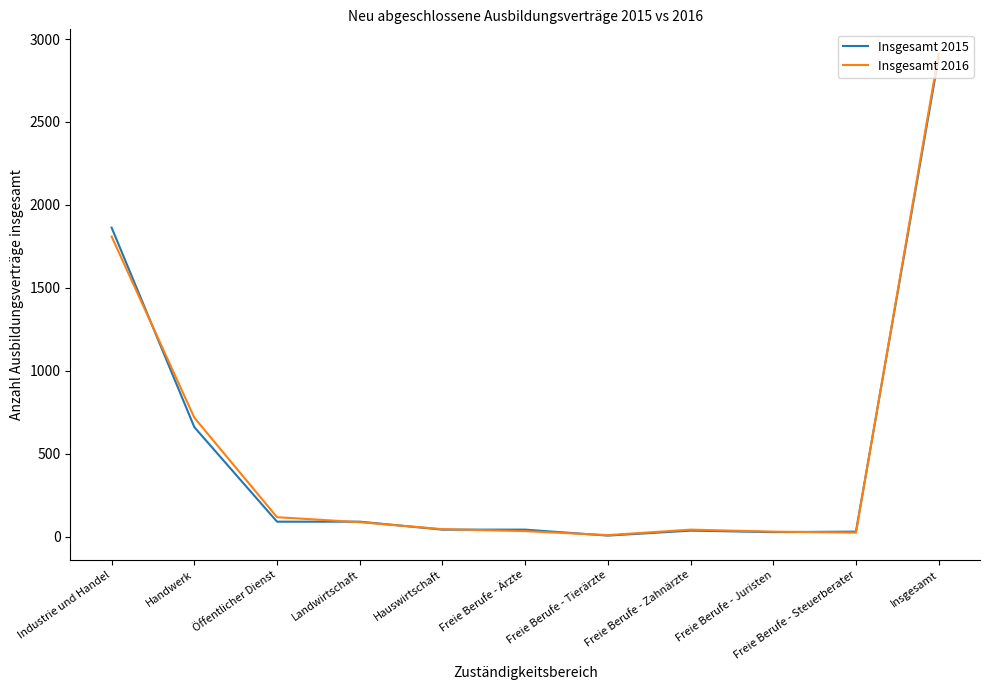

The value of Insgesamt 2016 at Handwerk is 717. True or false?

True